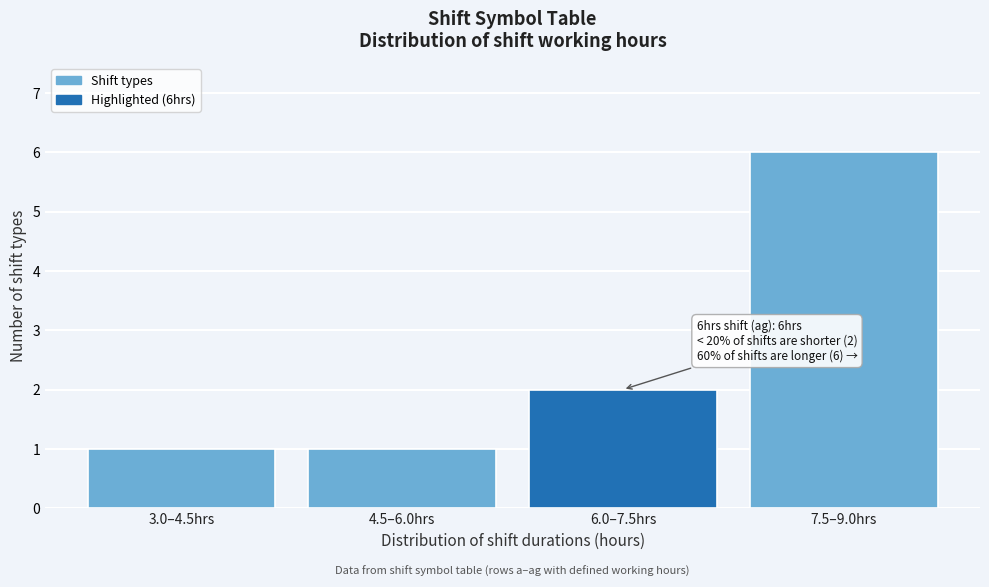

Reading left to right, list all the values displayed in this chart.

3.0–4.5hrs=1	4.5–6.0hrs=1	6.0–7.5hrs=2	7.5–9.0hrs=6